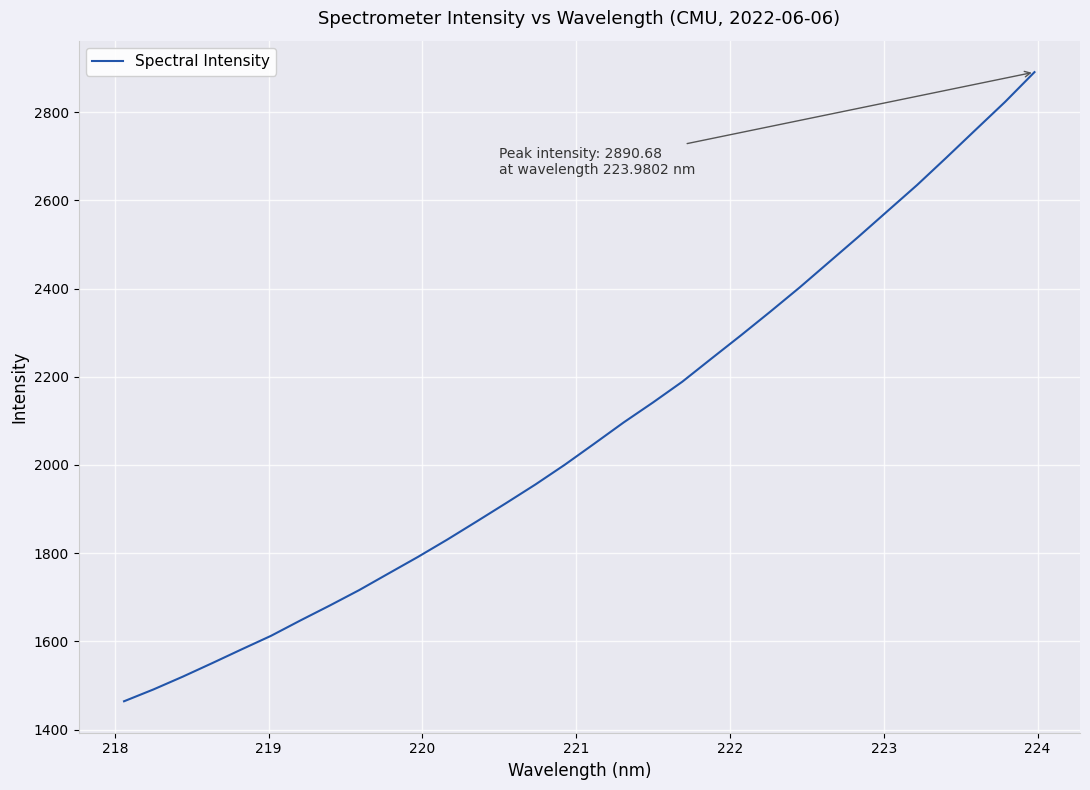

What is the smallest value displayed?

1464.3